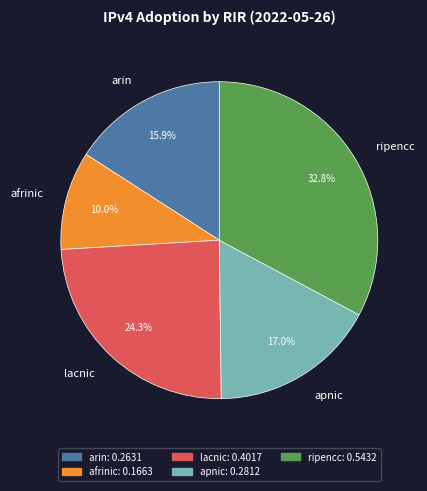

What is the smallest slice in the pie chart?

afrinic